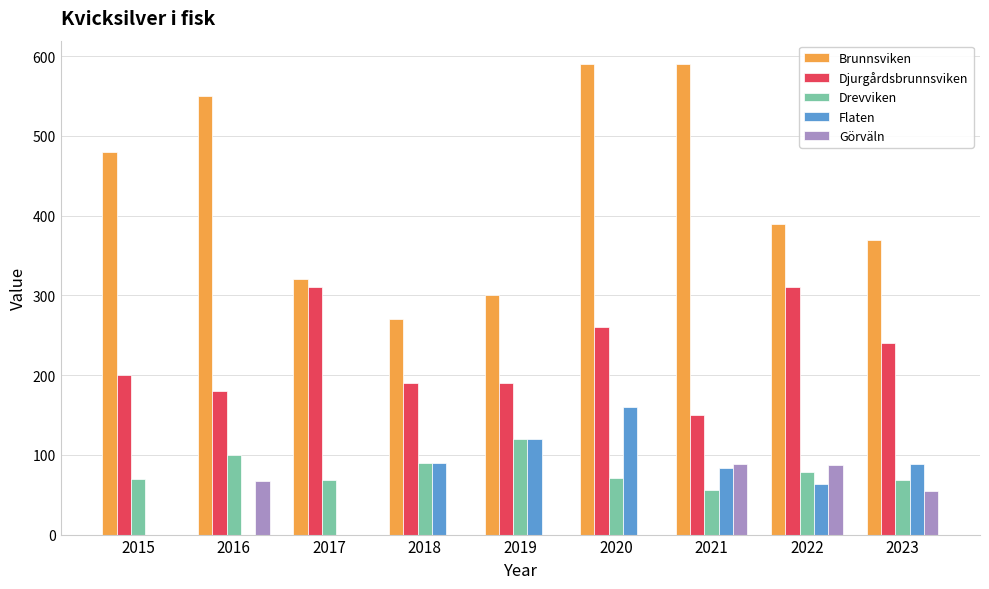

What are all the series names shown in the legend?

Brunnsviken, Djurgårdsbrunnsviken, Drevviken, Flaten, Görväln